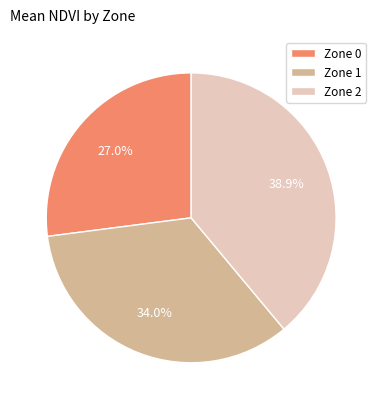

Which category has the smallest portion of the pie?

Zone 0